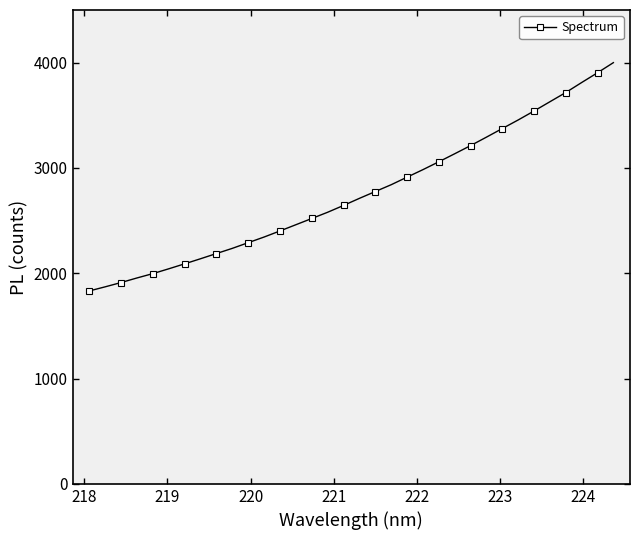

What is the difference between the maximum and minimum values?

2167.8